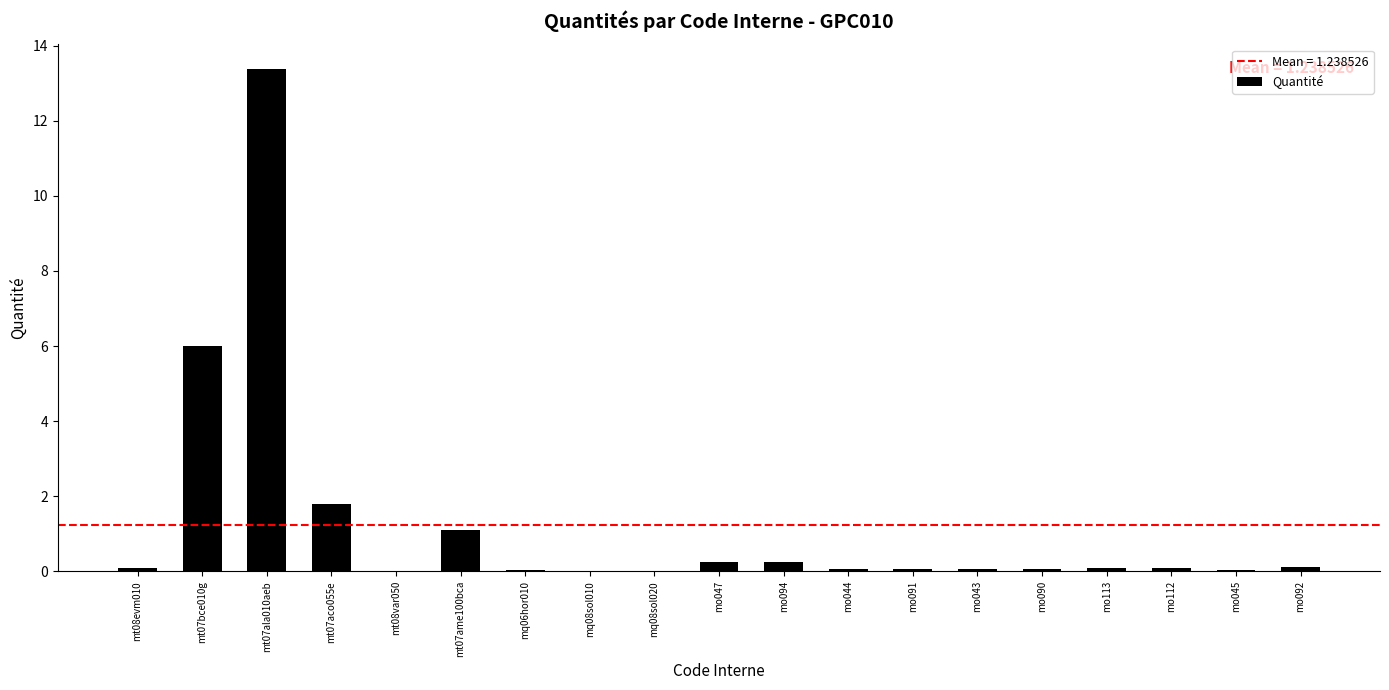

What is the change in value from mt07bce010g to mo094?

-5.8